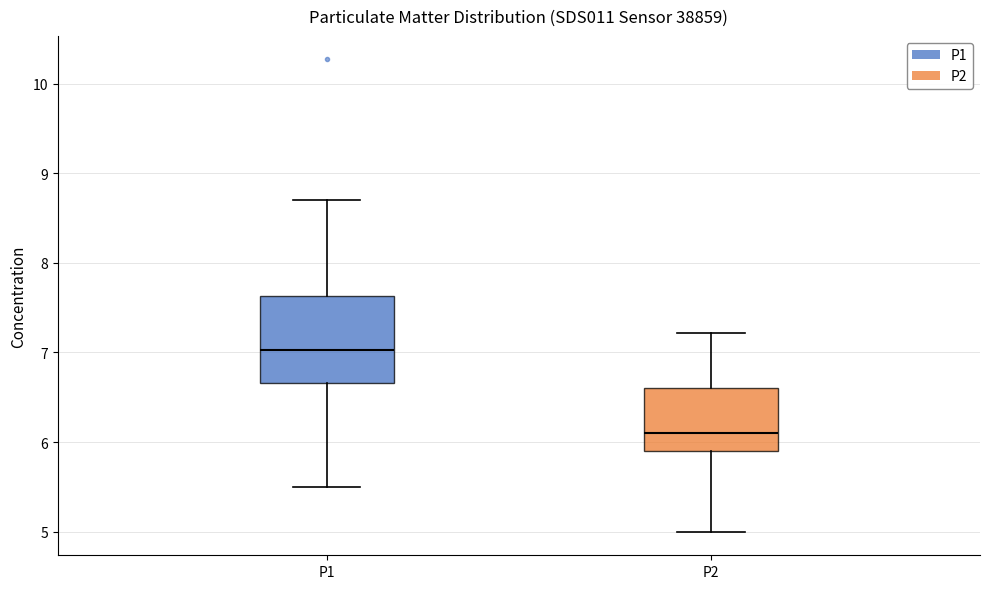

Reading left to right, transcribe this box plot: for each box, give where its median line is, the range the box spans, and where its two whiskers end, as read against the y-axis. The values are not printed on the chart, so give them approximately, as read against the axis.

P1: median 7.0, box 6.7 to 7.6, whiskers 5.5 to 8.7
P2: median 6.1, box 5.9 to 6.6, whiskers 5.0 to 7.2